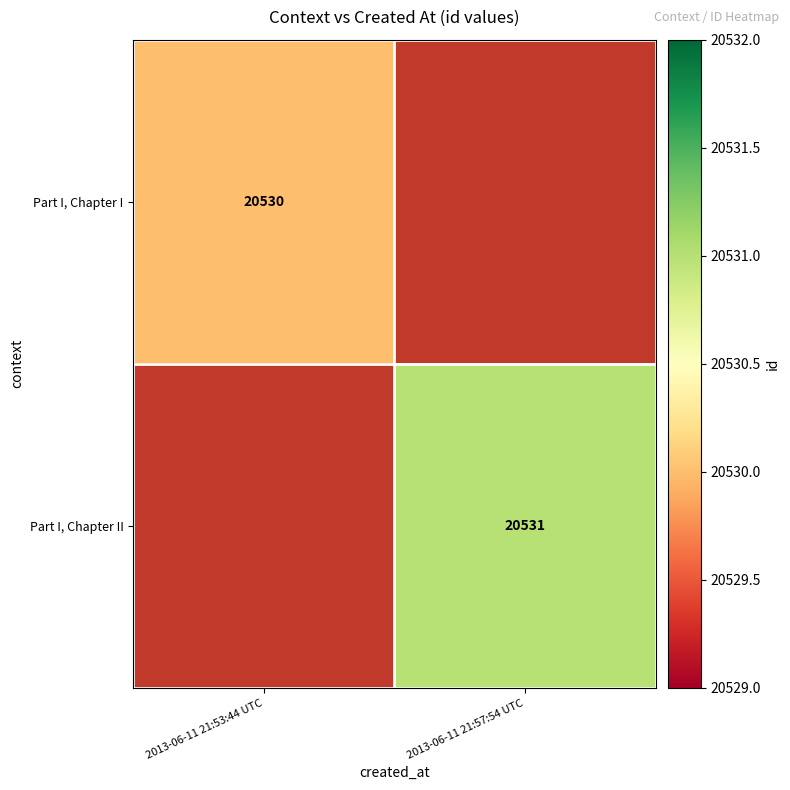

The Part I, Chapter I series shows 4435 at 2013-06-11 21:53:44 UTC. True or false?

False